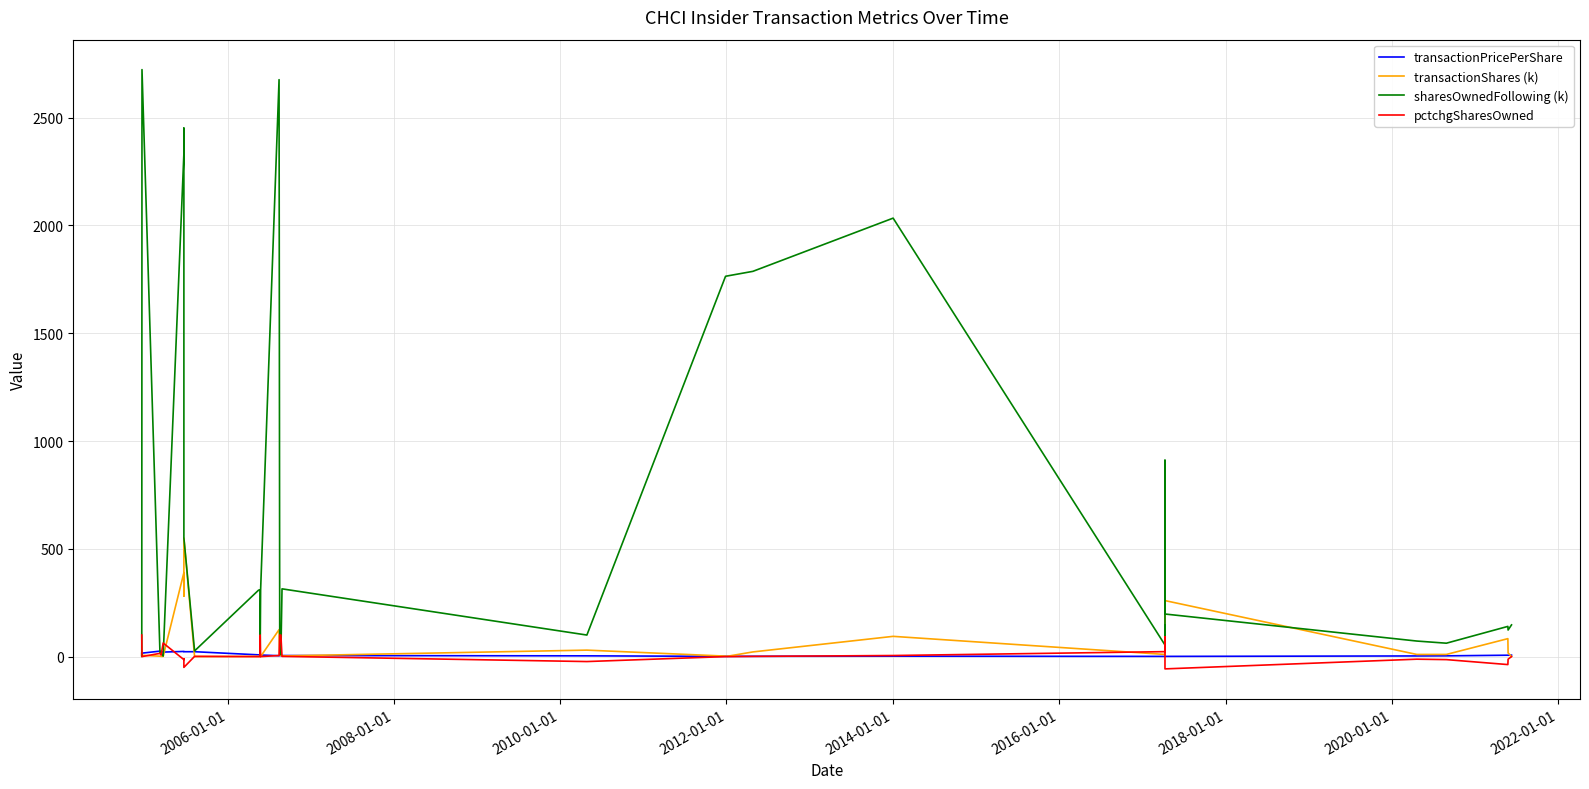

What is the greatest value displayed?

2722.9